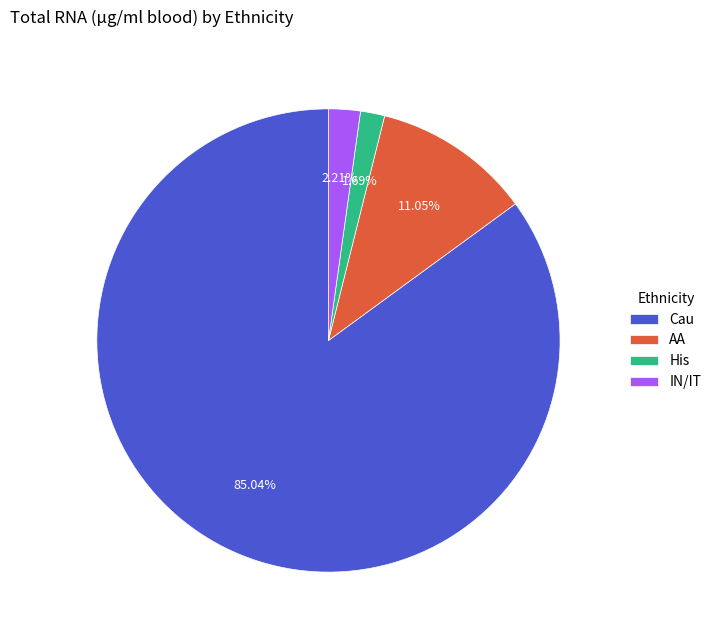

Which slice is the largest?

Cau